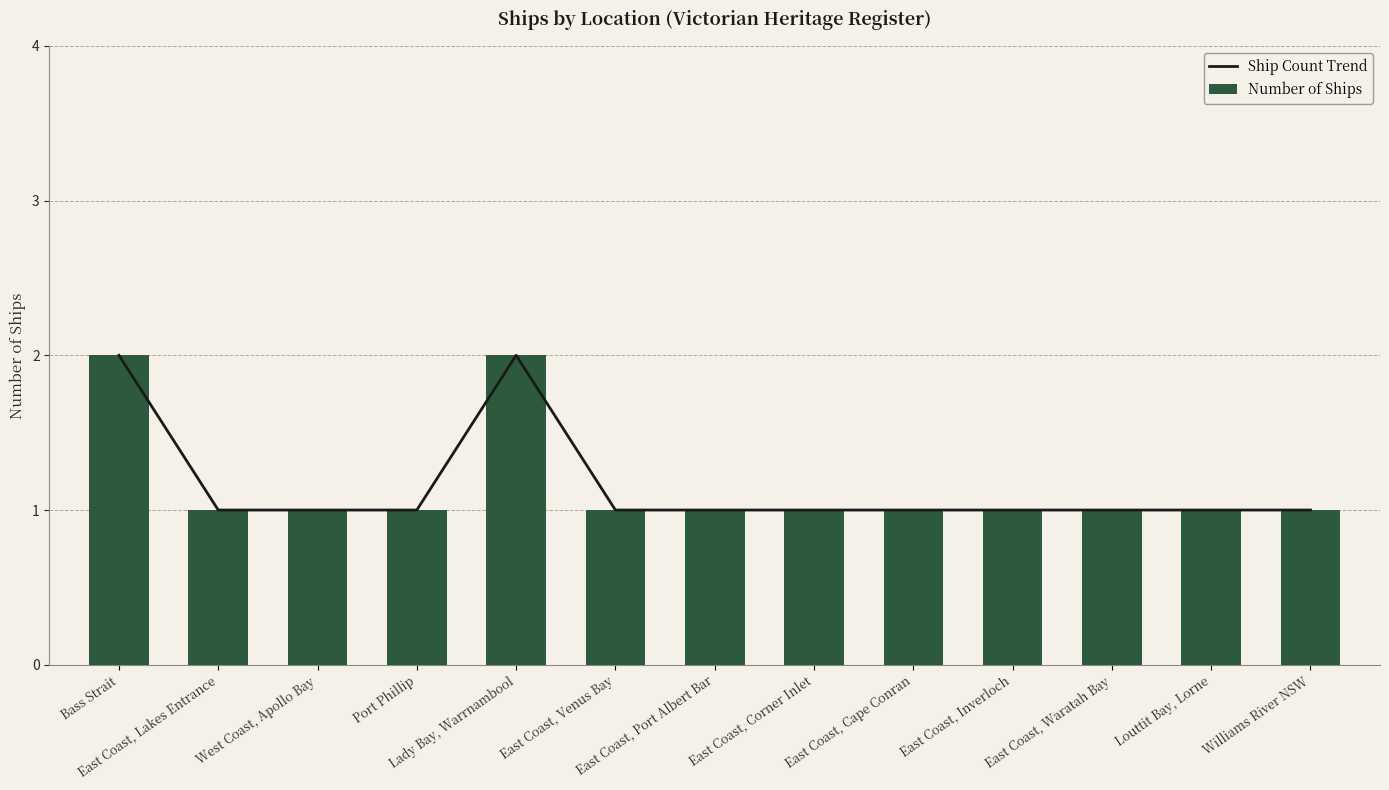

Which series has the largest range (max minus min)?

Ship Count Trend